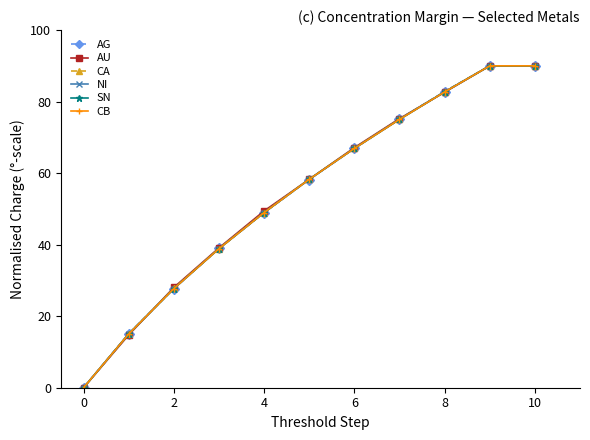

Reading right to left, transcribe all the data shown in this chart.

AG: 90.0	90.0	82.8	75.1	66.9	58.2	49.0	39.0	27.7	15.1	0.0
AU: 90.0	90.0	82.6	75.2	67.1	58.3	49.4	39.1	28.0	14.8	0.0
CA: 90.0	90.0	82.8	75.0	66.9	58.3	49.0	38.9	27.8	15.0	0.0
NI: 90.0	90.0	82.7	75.1	66.9	58.3	49.0	38.9	27.7	15.0	0.0
SN: 90.0	90.0	82.7	75.0	66.9	58.3	49.0	38.9	27.7	15.0	0.0
CB: 90.0	90.0	82.7	75.0	66.9	58.3	49.0	38.9	27.7	15.0	0.0